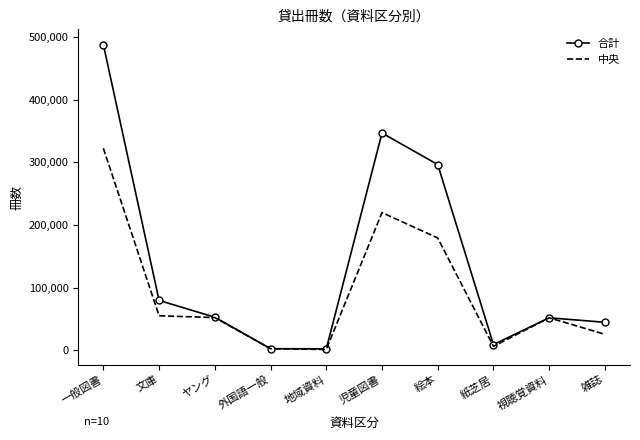

Is the value of 合計 at 地域資料 greater than the value of 中央 at 文庫?

No